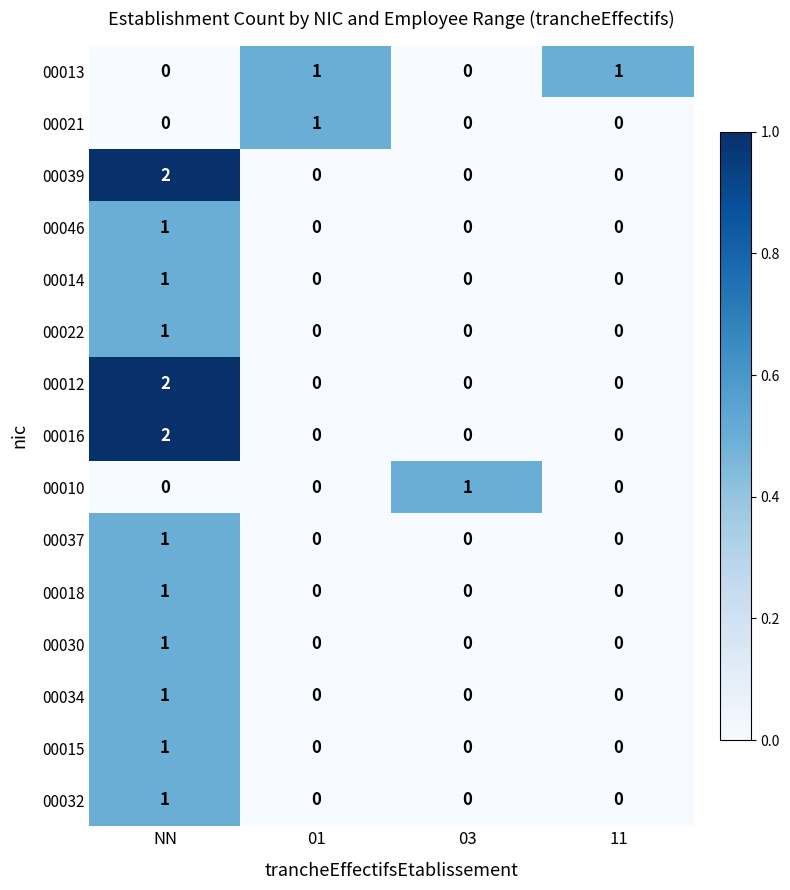

Which label corresponds to the largest value in the chart?

NN